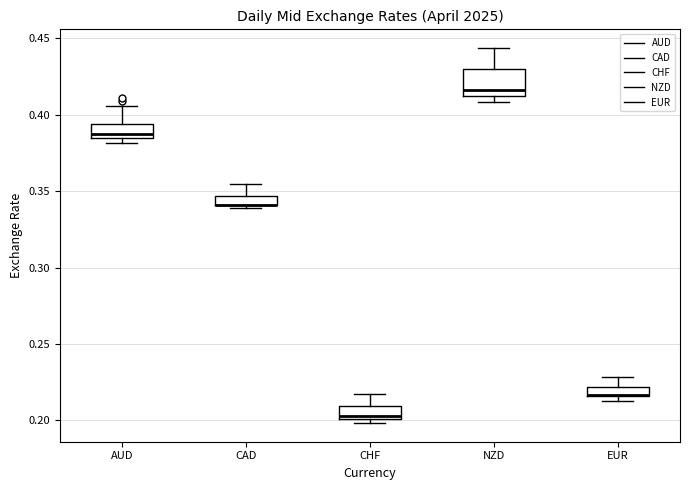

Which box is the tallest, from its lower edge to its upper edge?

NZD